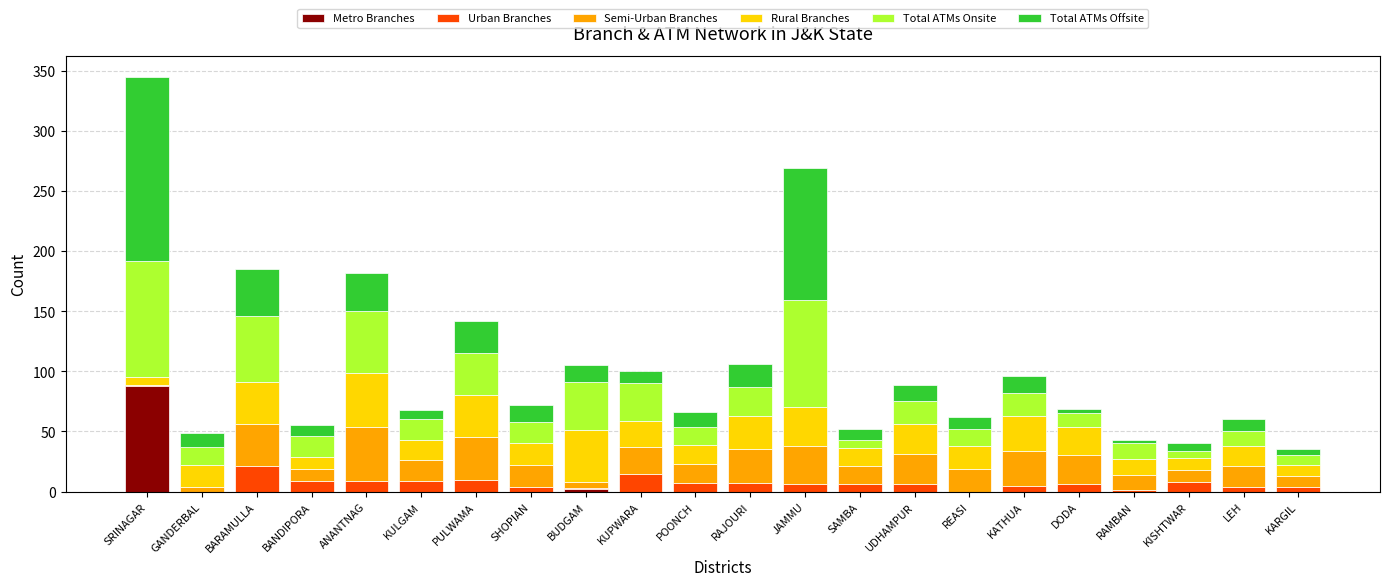

What is the maximum value for Metro Branches?

88